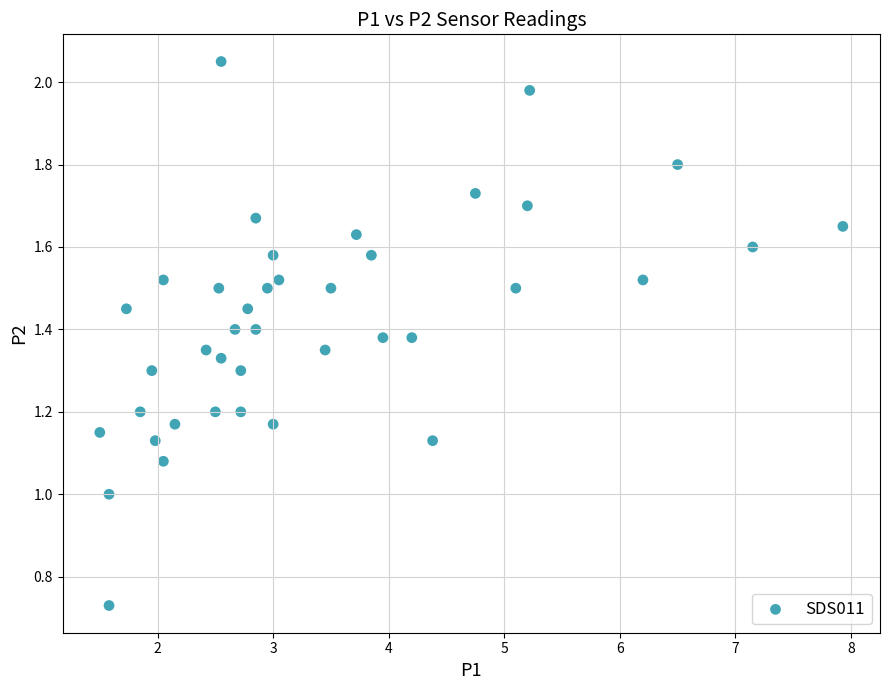

What is the range of X values (max minus min)?

6.4